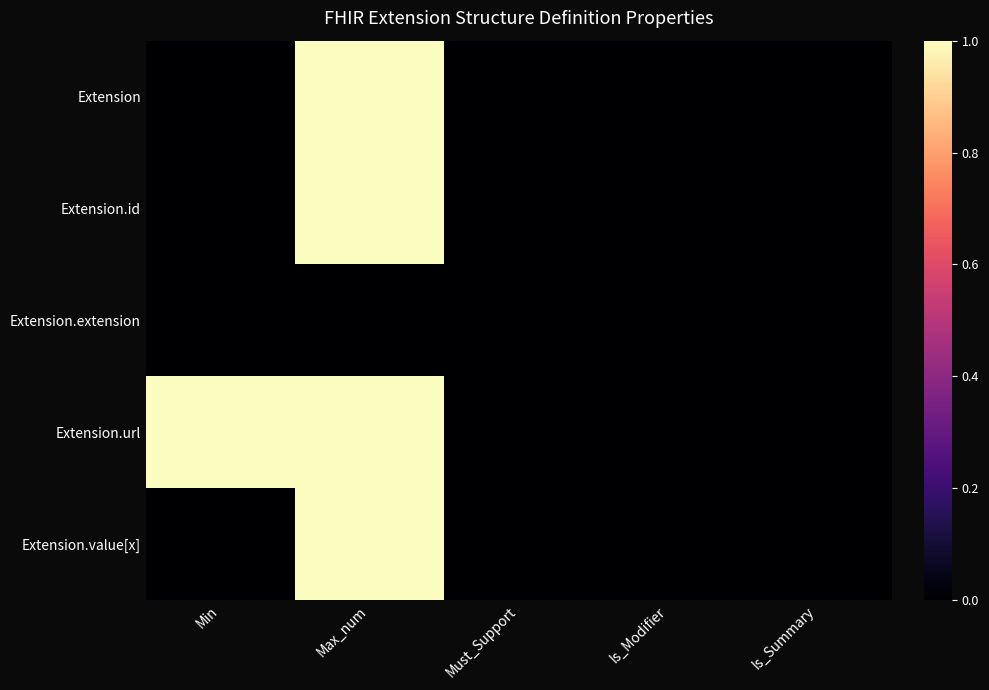

Reading right to left, transcribe all the data shown in this chart.

Extension: Is_Summary=0	Is_Modifier=0	Must_Support=0	Max_num=1	Min=0
Extension.id: Is_Summary=0	Is_Modifier=0	Must_Support=0	Max_num=1	Min=0
Extension.extension: Is_Summary=0	Is_Modifier=0	Must_Support=0	Max_num=0	Min=0
Extension.url: Is_Summary=0	Is_Modifier=0	Must_Support=0	Max_num=1	Min=1
Extension.value[x]: Is_Summary=0	Is_Modifier=0	Must_Support=0	Max_num=1	Min=0